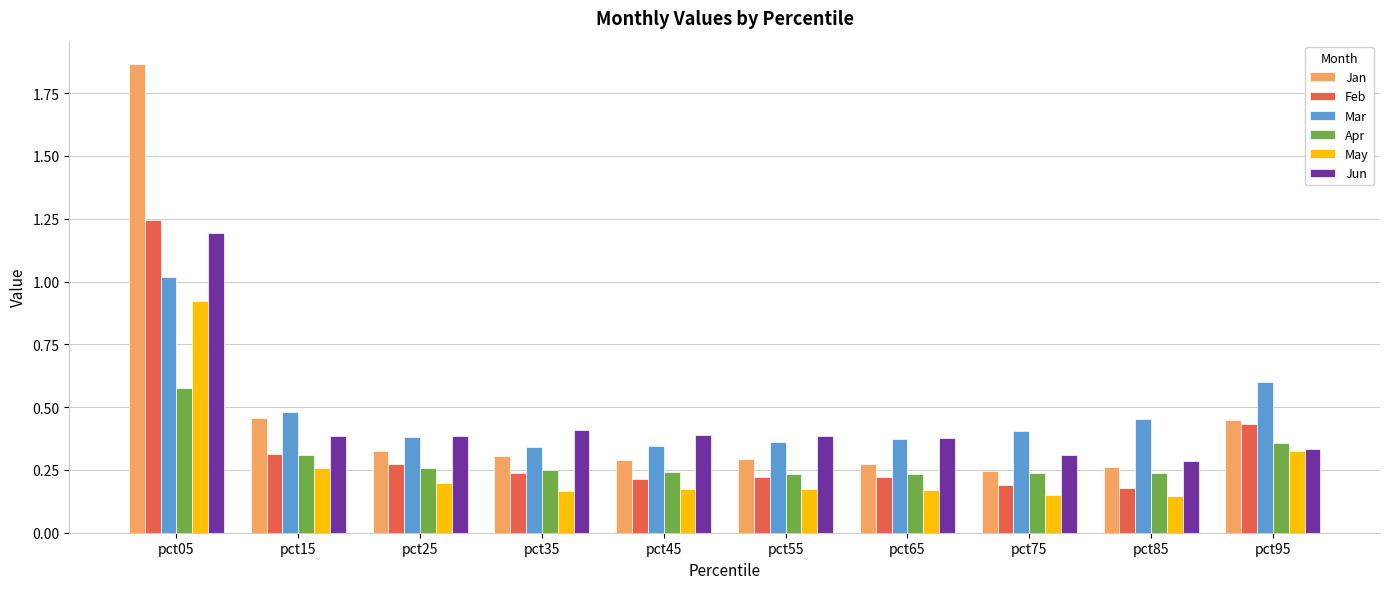

The Mar series shows 0.4 at pct25. True or false?

True